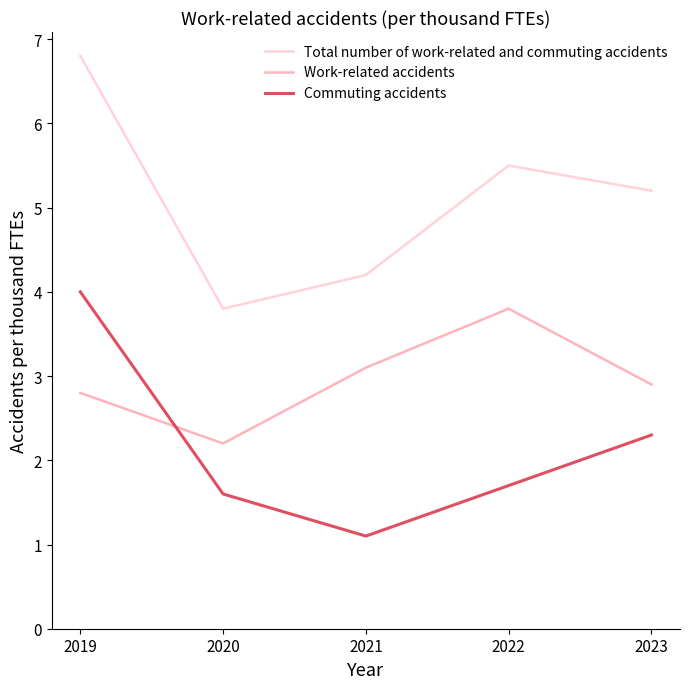

At 2019, list the series in order from smallest to largest.

Work-related accidents, Commuting accidents, Total number of work-related and commuting accidents